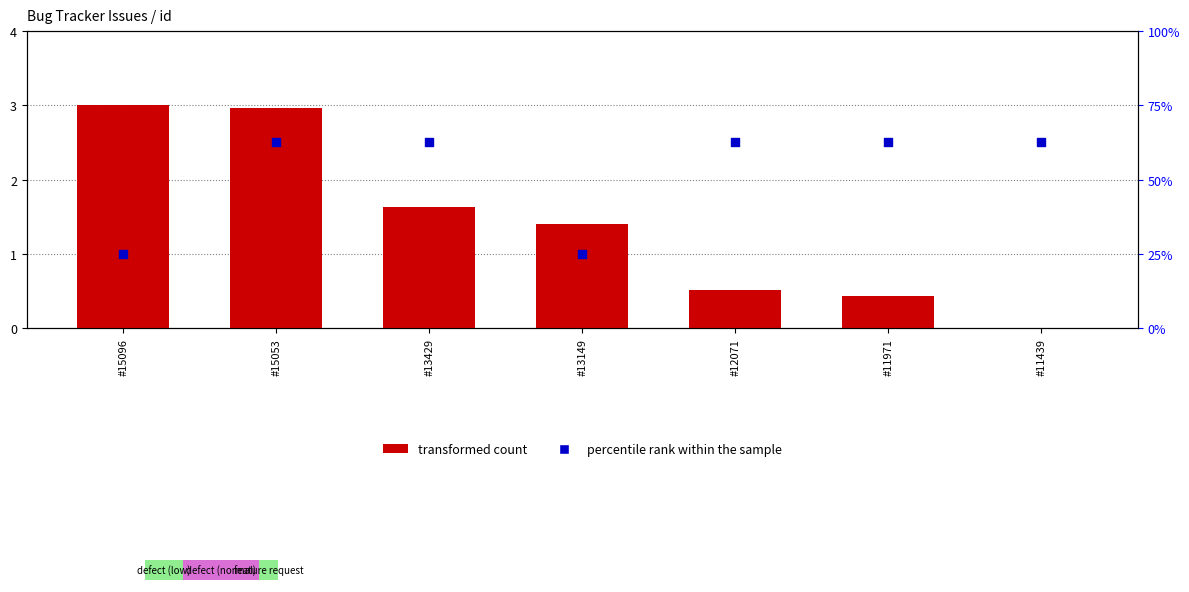

Is the value of percentile rank within the sample at #12071 greater than the value of transformed count at #13149?

Yes